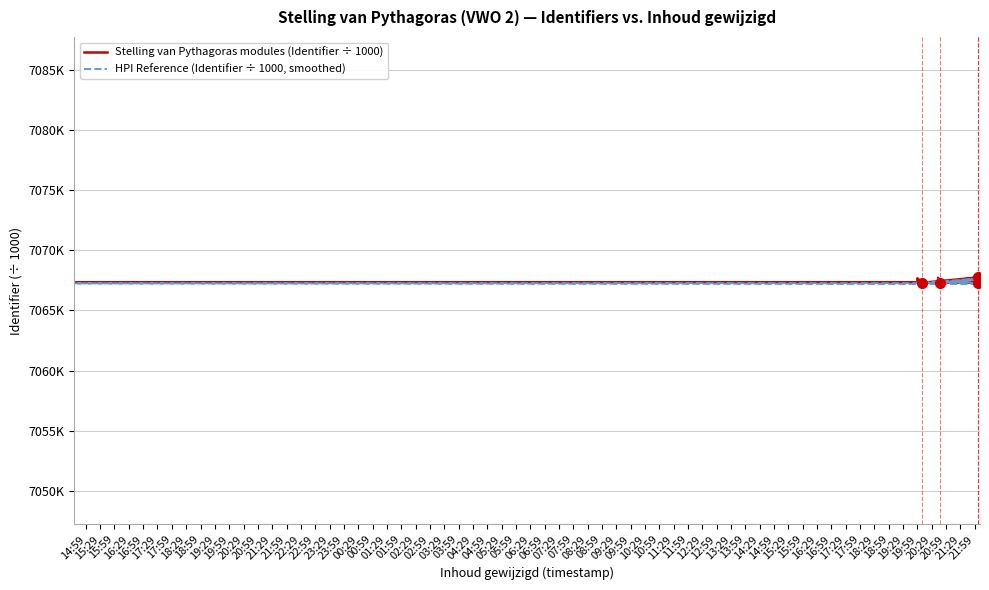

Reading left to right, list all the values displayed in this chart.

Stelling van Pythagoras modules (Identifier ÷ 1000): 7067.3	7067.3	7067.3	7067.7	7067.3	7067.3	7067.3	7067.3	7067.7	7067.3	7067.3	7067.7	7067.3	7067.7	7067.3
HPI Reference (Identifier ÷ 1000, smoothed): 7067.2	7067.2	7067.3	7067.3	7067.3	7067.4	7067.3	7067.3	7067.6	7067.3	7067.3	7067.6	7067.3	7067.6	7067.3